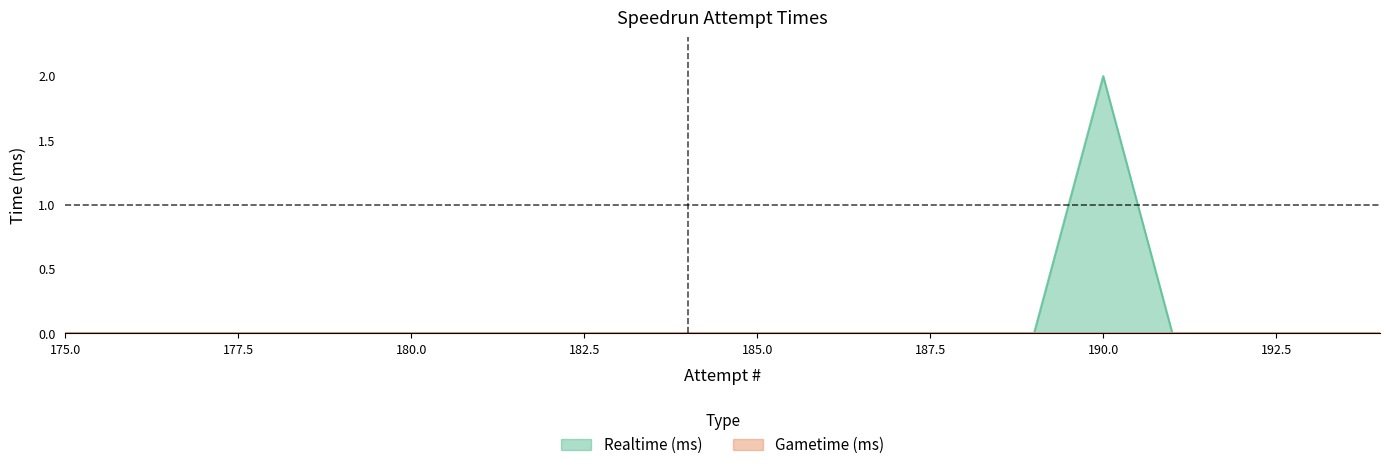

Rank the categories by value from highest to lowest.

190, 194, 193, 192, 191, 189, 188, 187, 186, 185, 184, 183, 182, 181, 180, 179, 178, 177, 176, 175